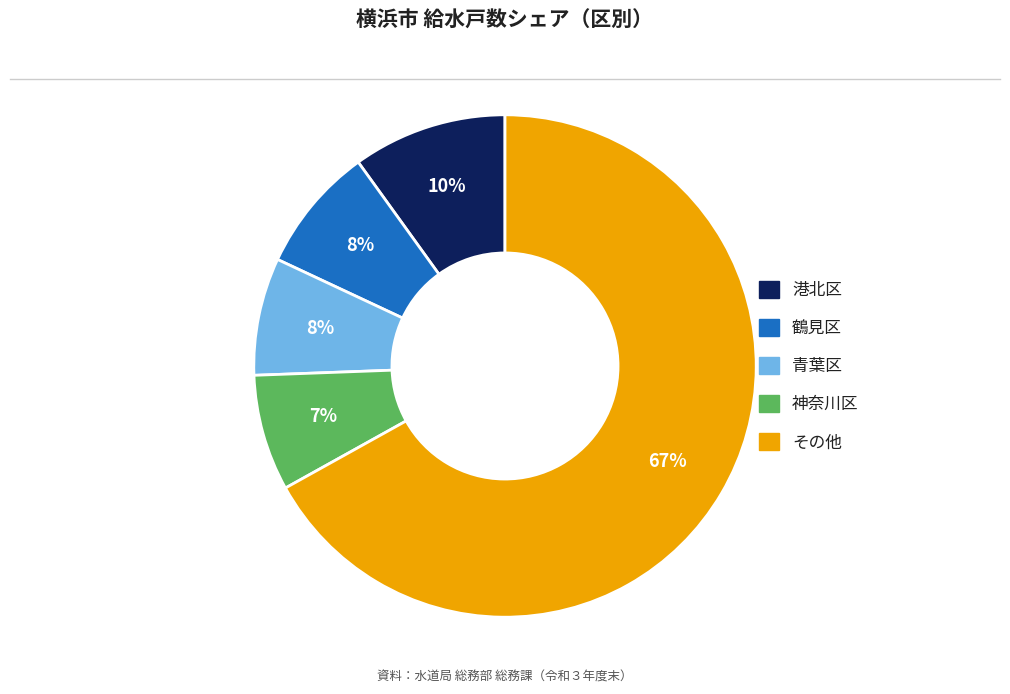

To the nearest percent, what is the average slice percentage?

20%